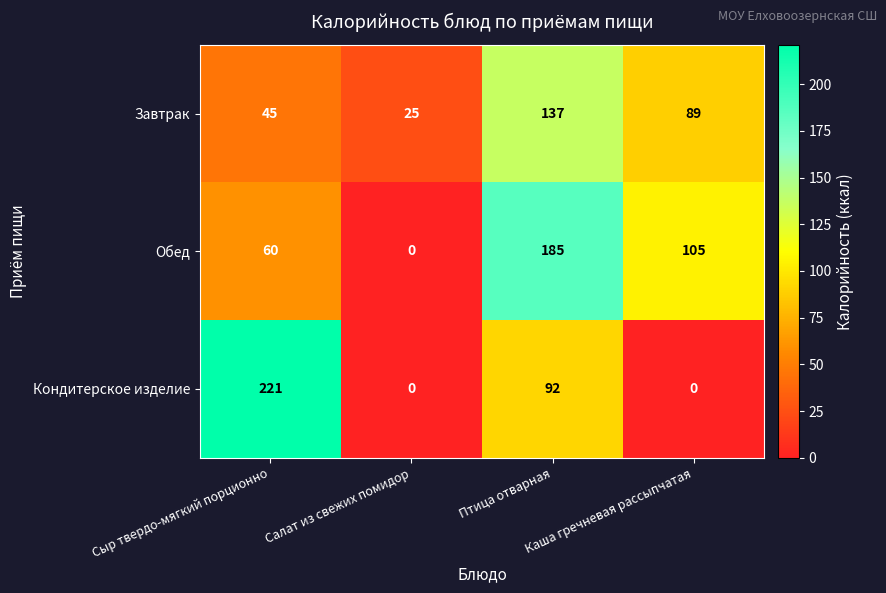

Which series has the largest total across all categories?

Обед